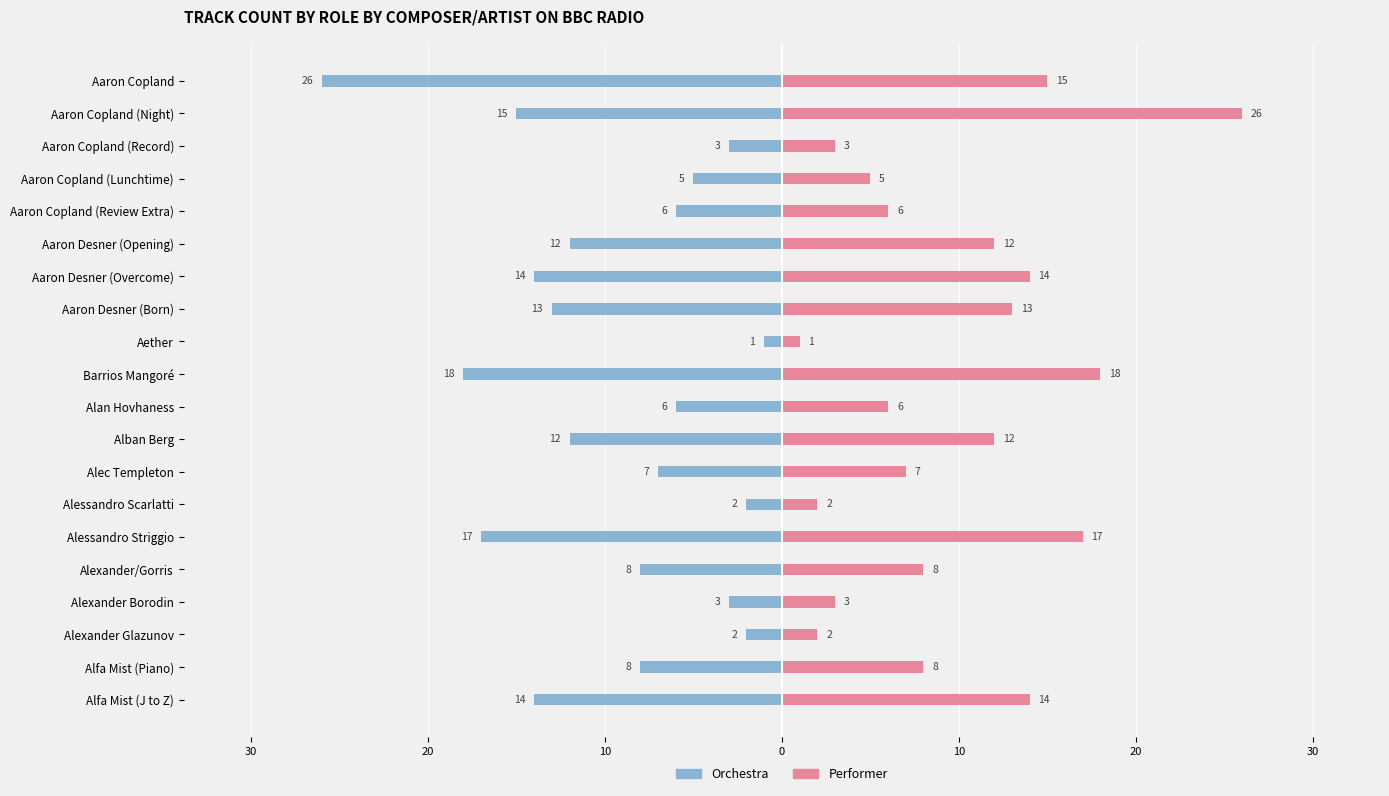

The Orchestra series shows -14 at Alfa Mist (J to Z). True or false?

True